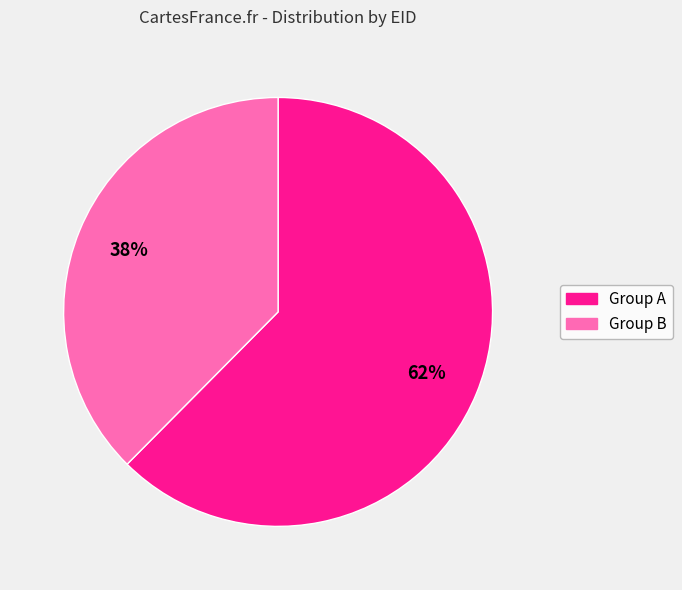

Is there a majority slice in this chart?

Yes